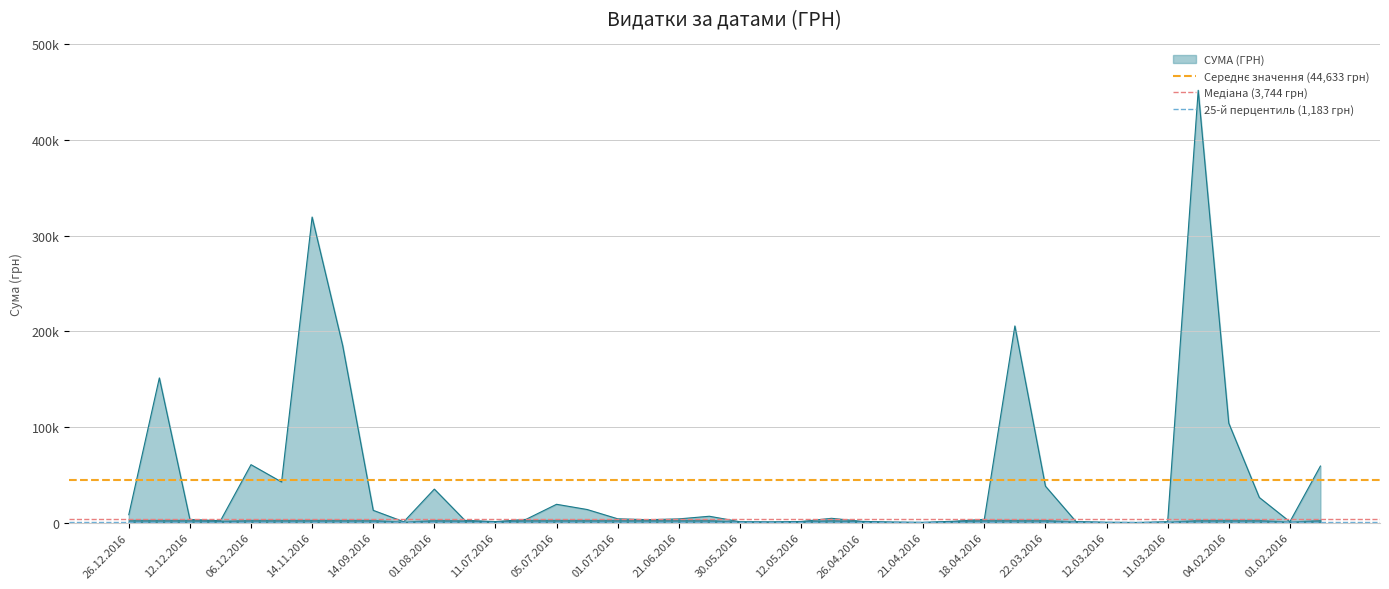

Does the chart display data point markers on the line(s)?

No